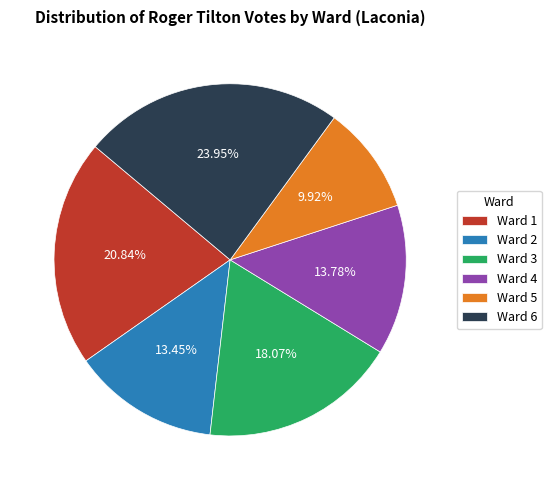

What percentage is the Ward 6 slice, to the nearest percent?

24%